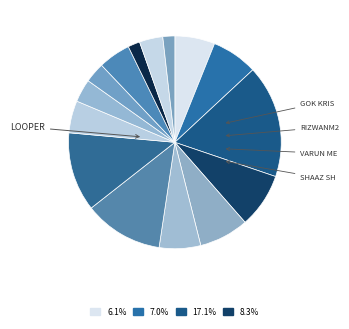

How many slices are in this pie chart?

15